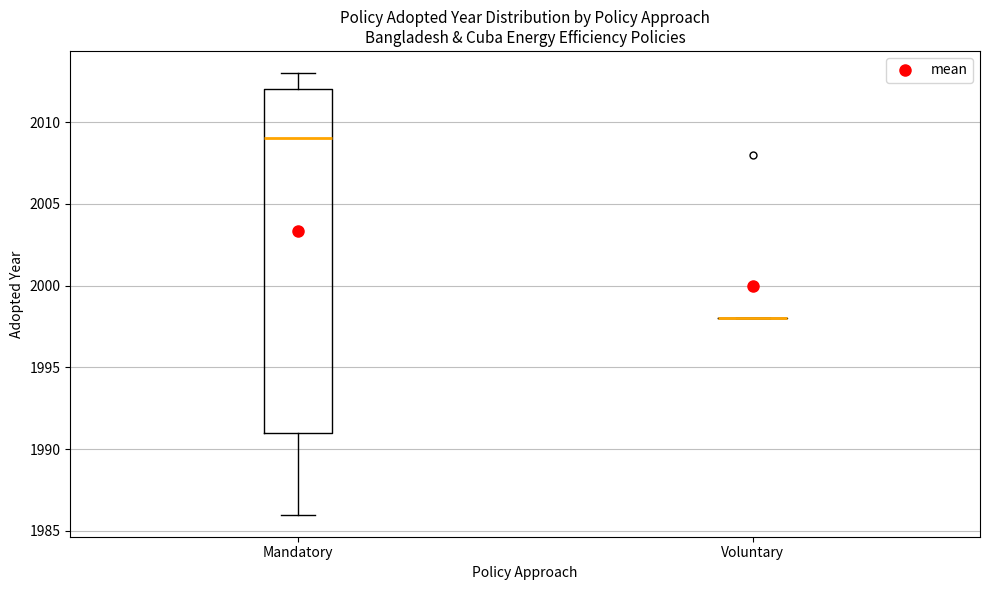

Reading left to right, read every box against the y-axis: the position of its median line, the range the box covers, and the ends of its whiskers. The values are not printed on the chart, so give them approximately, as read against the axis.

Mandatory: median 2009, box 1991 to 2012, whiskers 1986 to 2013
Voluntary: box collapsed to a line at 1998, whiskers 1998 to 1998